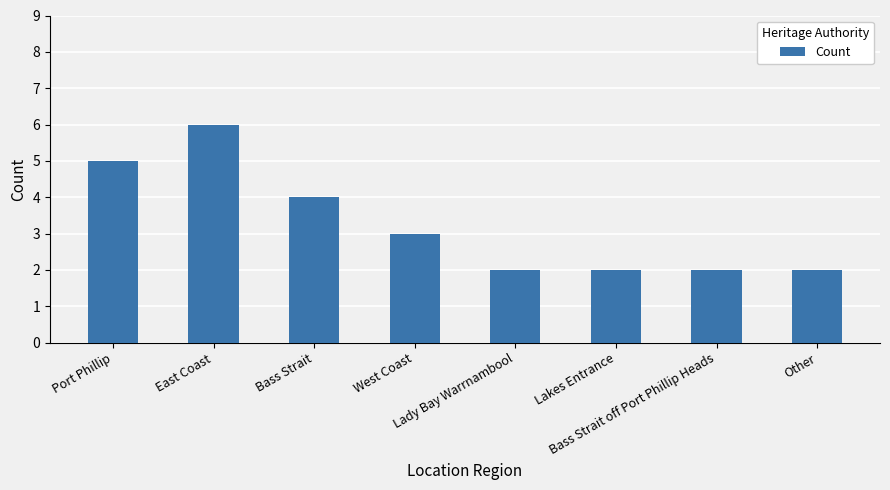

What is the average value?

3